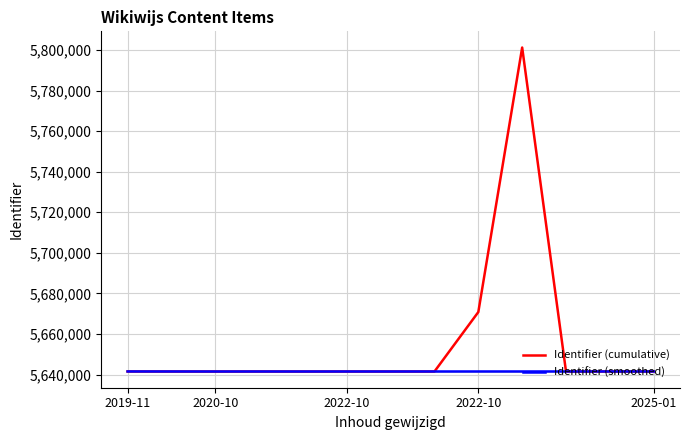

Which series has the largest range (max minus min)?

Identifier (cumulative)